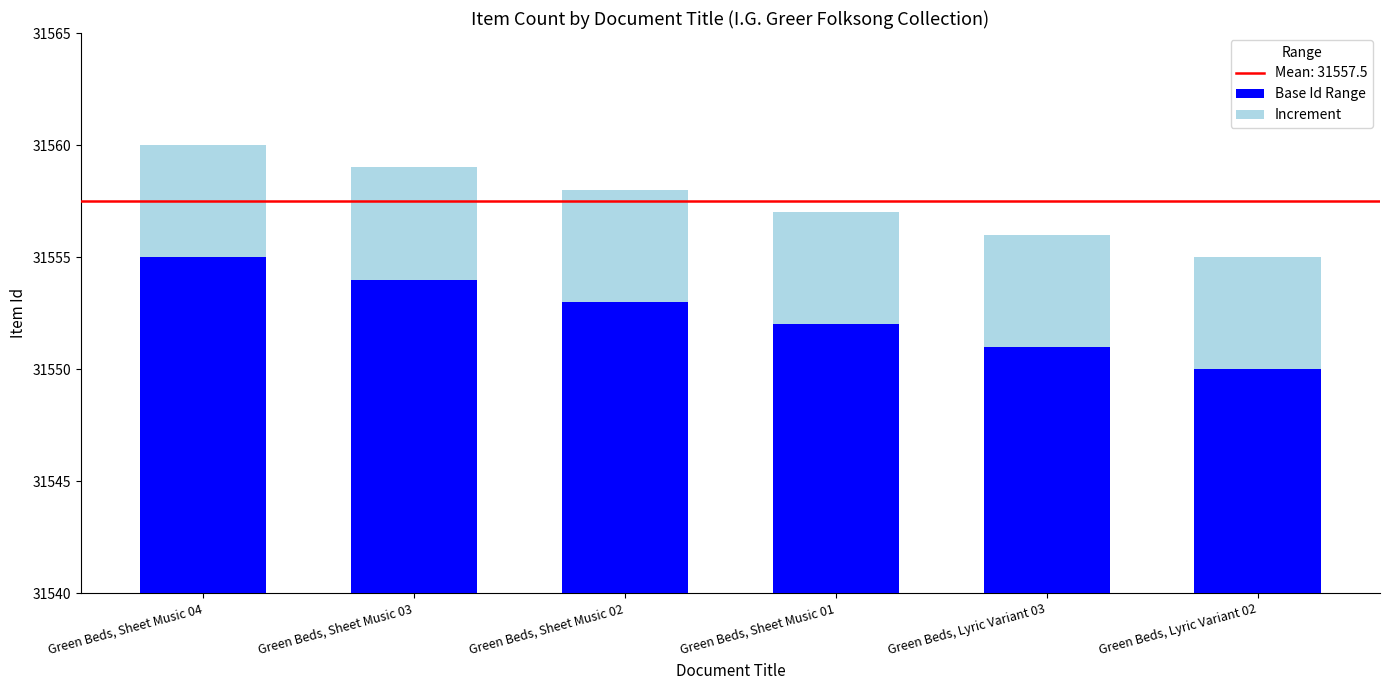

Between Green Beds, Sheet Music 02 and Green Beds, Sheet Music 03, which is larger?

Green Beds, Sheet Music 03